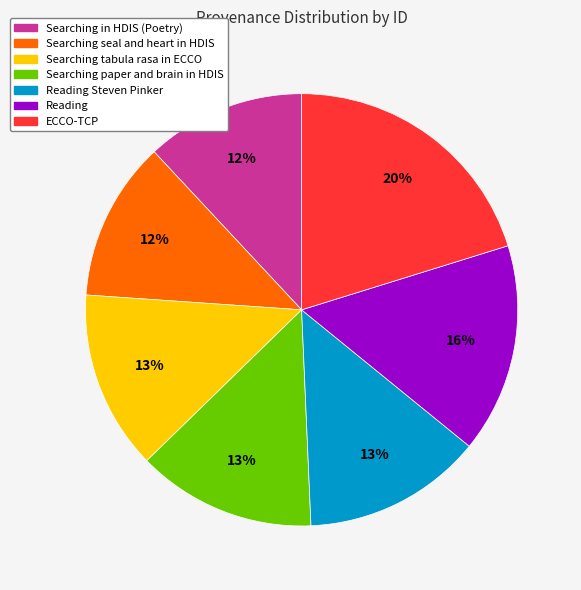

How many segments does this pie chart have?

7